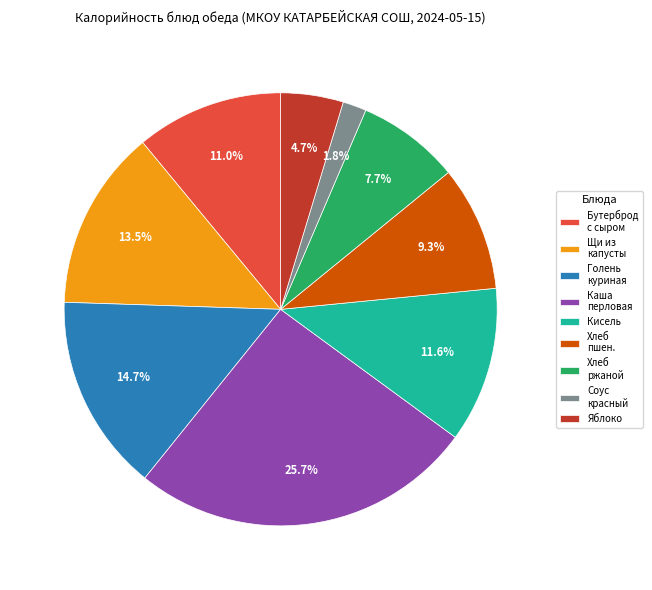

Which slice is the largest?

Каша перловая